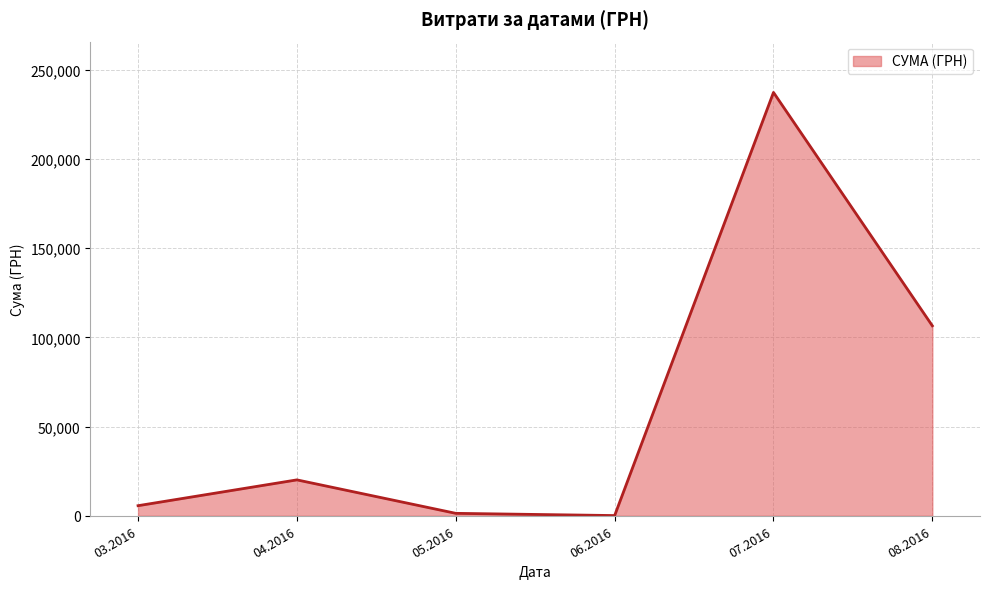

The value at 08.2016 is 150749.8. True or false?

False